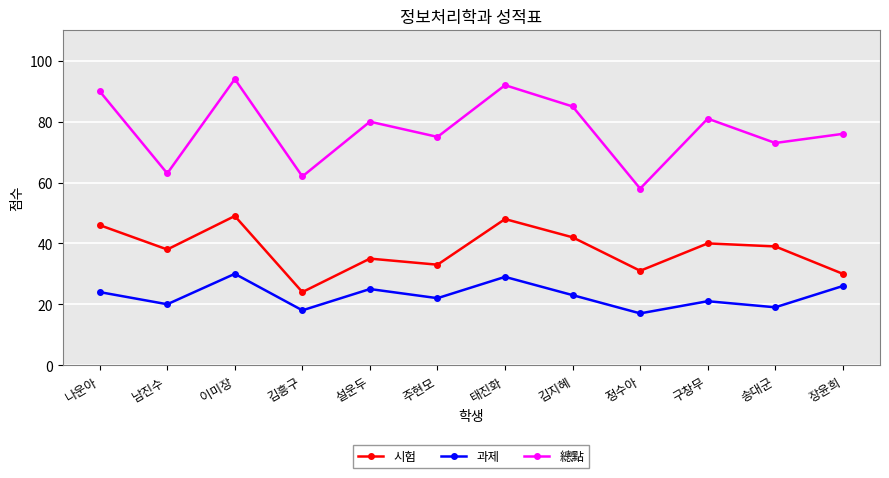

At which label does 시험 reach its minimum?

김흥구